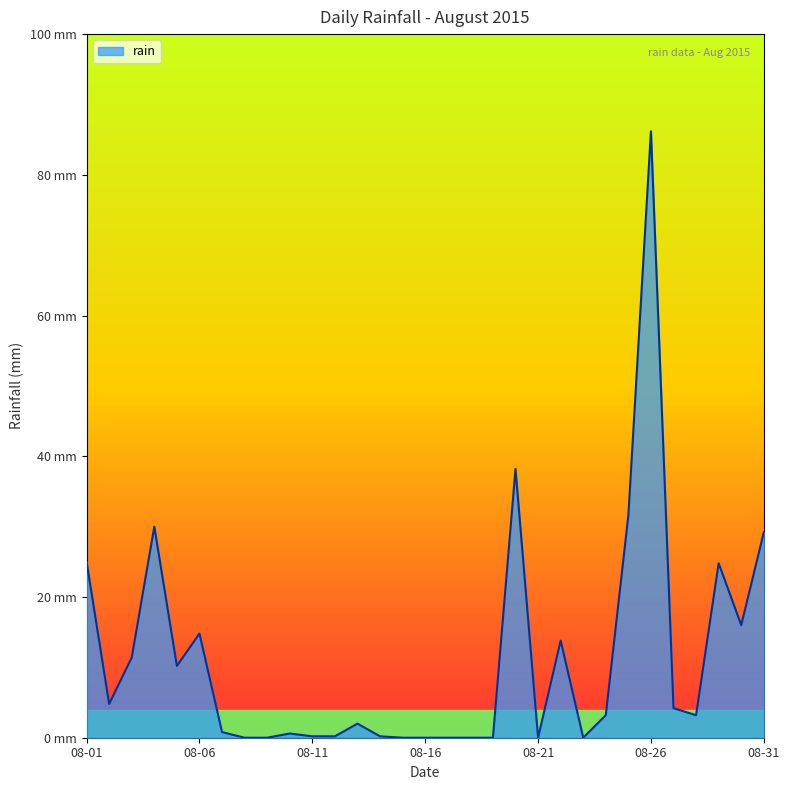

What is the greatest value displayed?

86.2